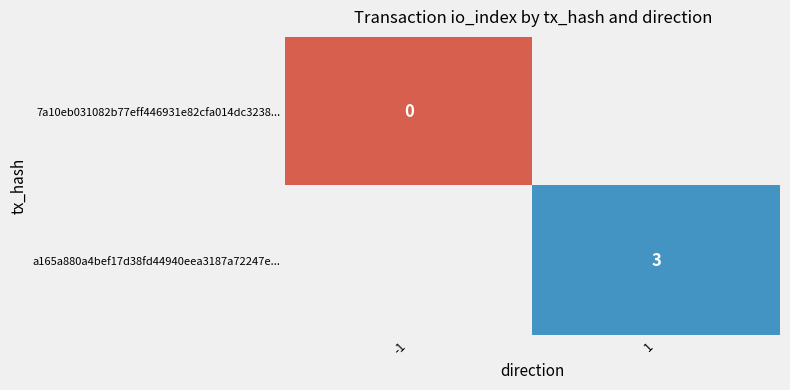

The value of a165a880a4bef17d38fd44940eea3187a72247e... at 1 is 3. True or false?

True